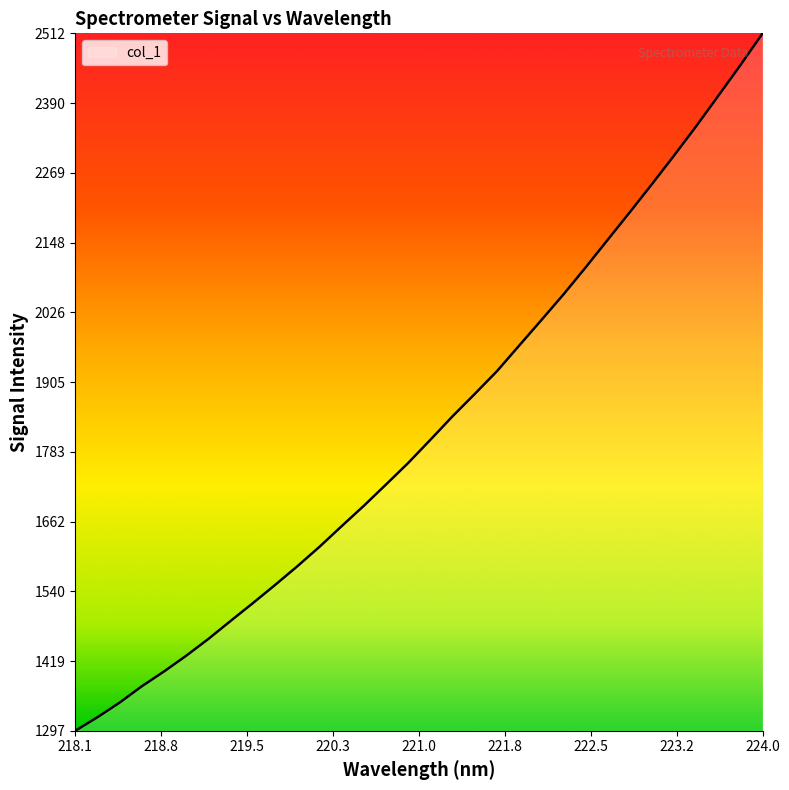

What is the smallest value displayed?

1297.1